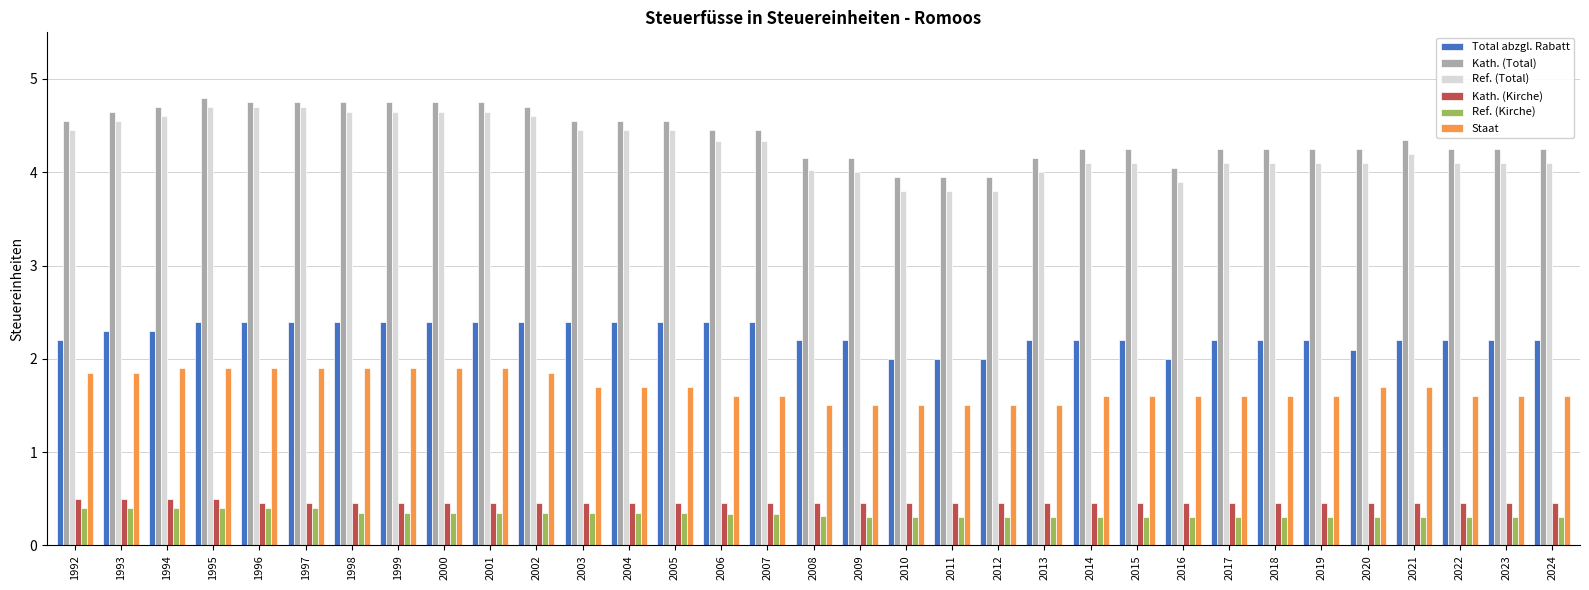

How many groups of bars are there?

33